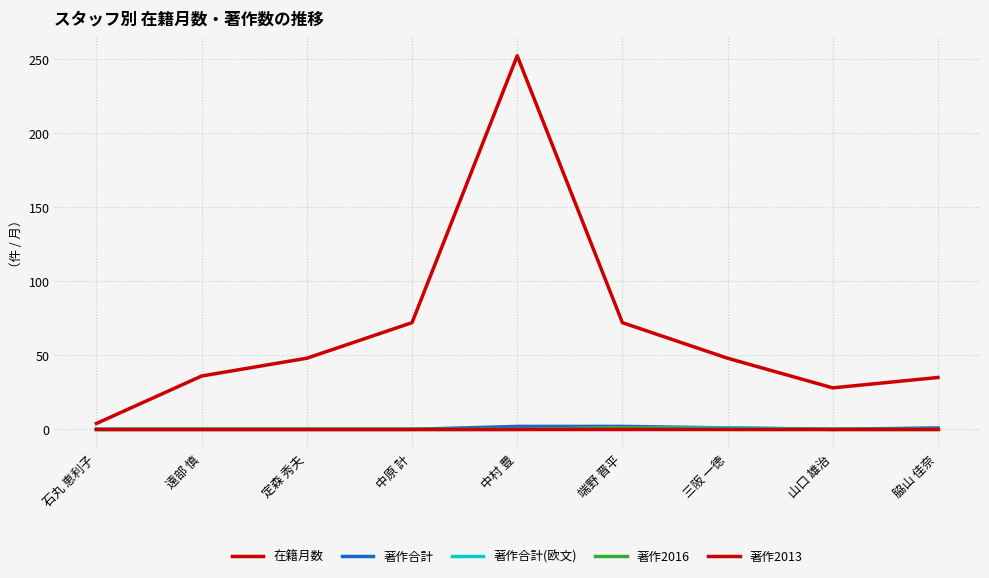

At which label does 著作合計 reach its minimum?

石丸 恵利子